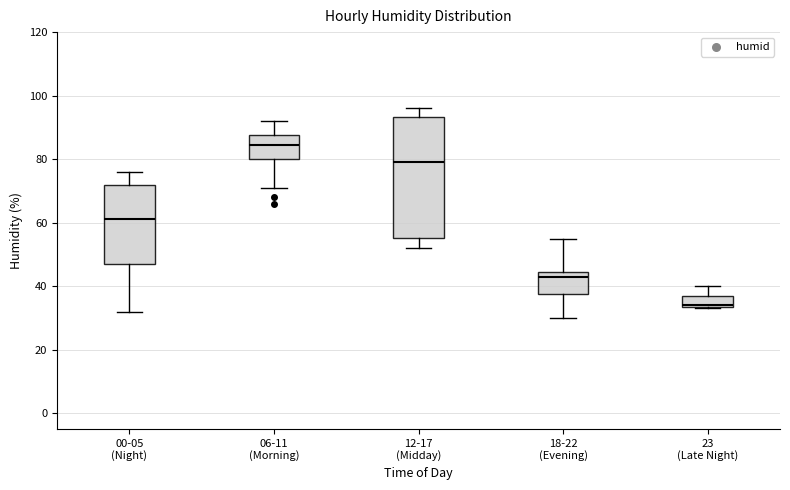

Reading left to right, read every box against the y-axis: the position of its median line, the range the box covers, and the ends of its whiskers. The values are not printed on the chart, so give them approximately, as read against the axis.

00-05 (Night): median 62, box 48 to 72, whiskers 32 to 76
06-11 (Morning): median 84, box 80 to 88, whiskers 72 to 92
12-17 (Midday): median 80, box 56 to 94, whiskers 52 to 96
18-22 (Evening): median 44 (just below the box's upper edge), box 38 to 44, whiskers 30 to 56
23 (Late Night): median 34, box 34 to 38, whiskers 34 to 40